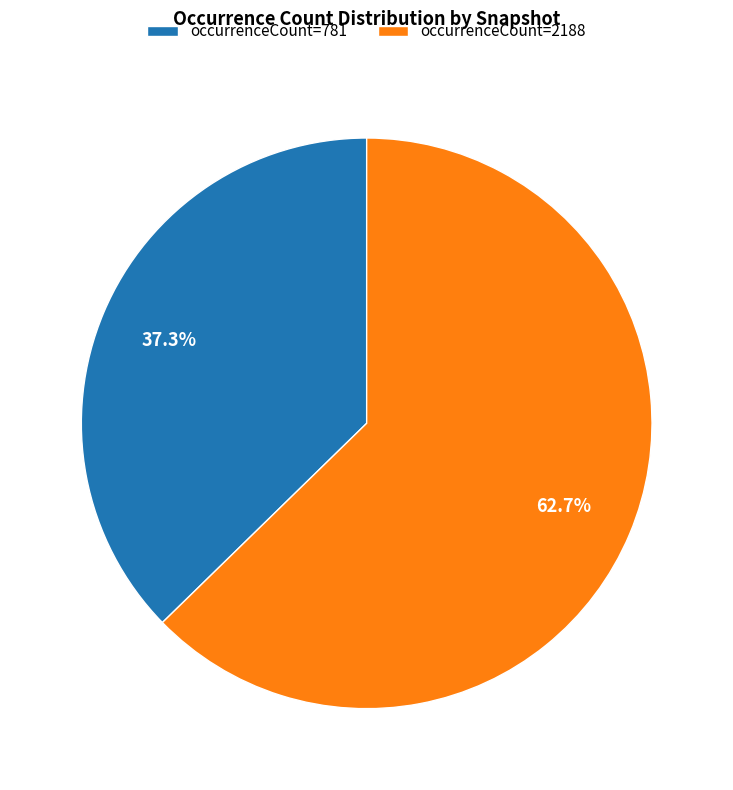

Approximately how many times larger is the value at occurrenceCount=781 compared to occurrenceCount=2188?

0.6